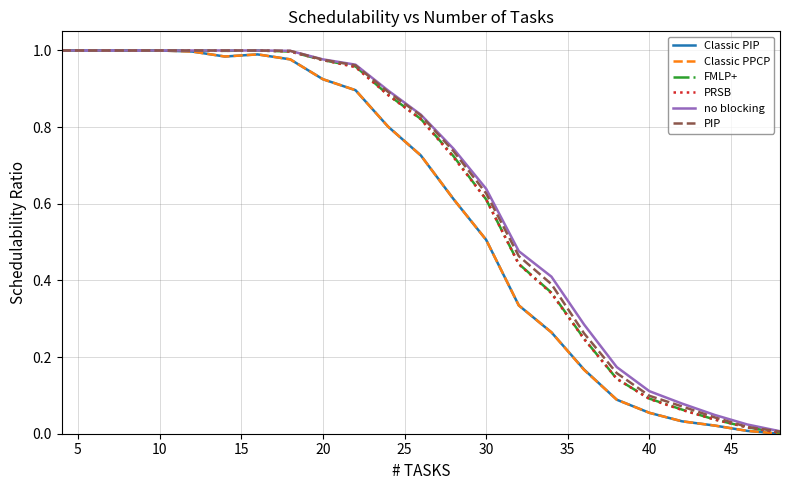

What are all the series names shown in the legend?

Classic PIP, Classic PPCP, FMLP+, PRSB, no blocking, PIP